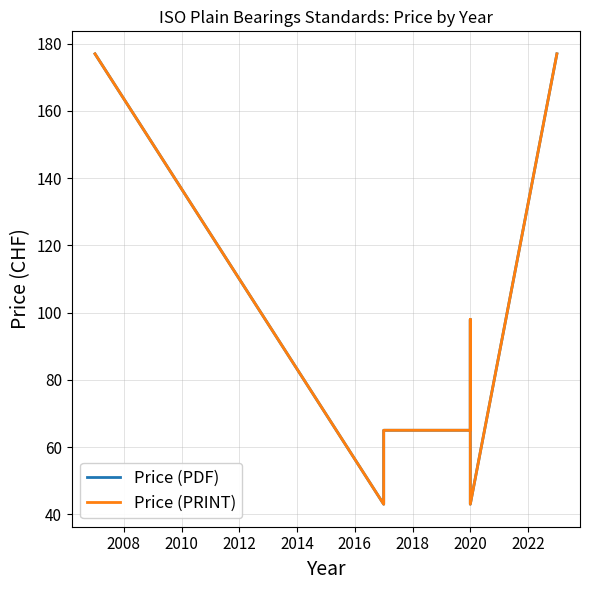

True or false: Price (PRINT) and Price (PDF) intersect in this chart.

False